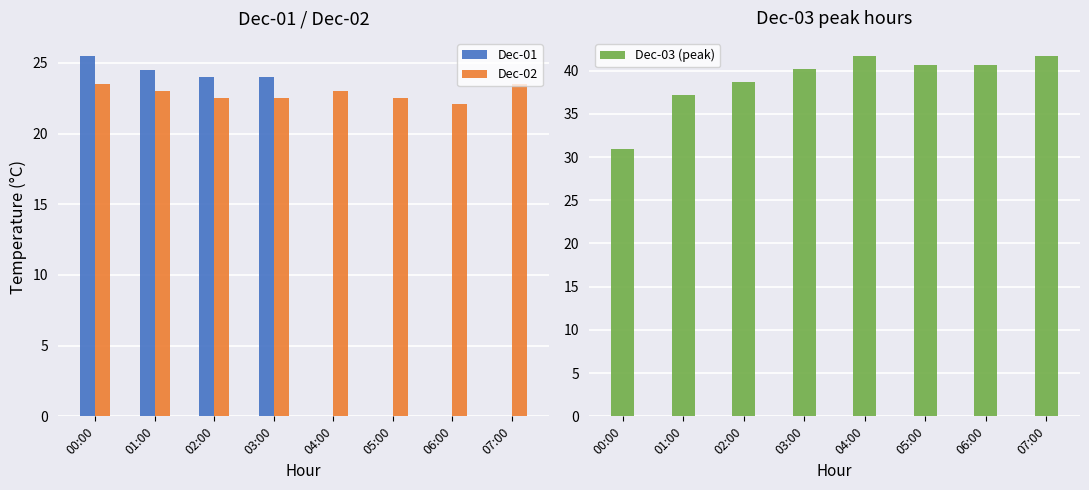

At which category is the sum across all series the highest?

03:00